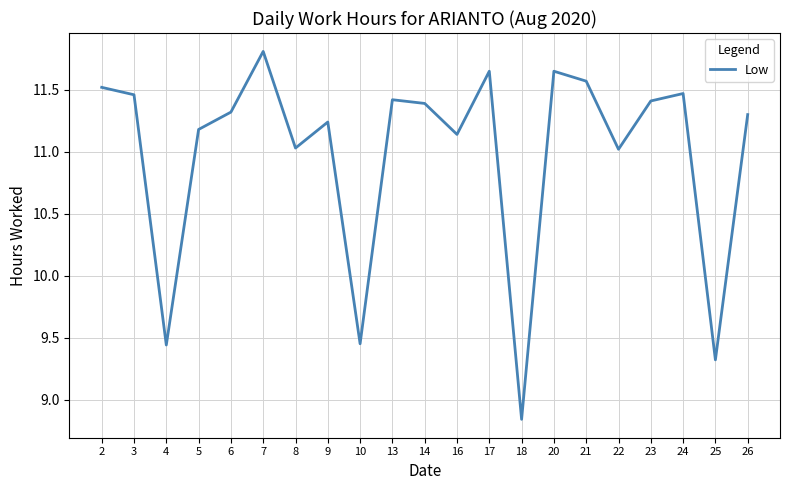

What is the difference between the second highest and second lowest values?

2.3